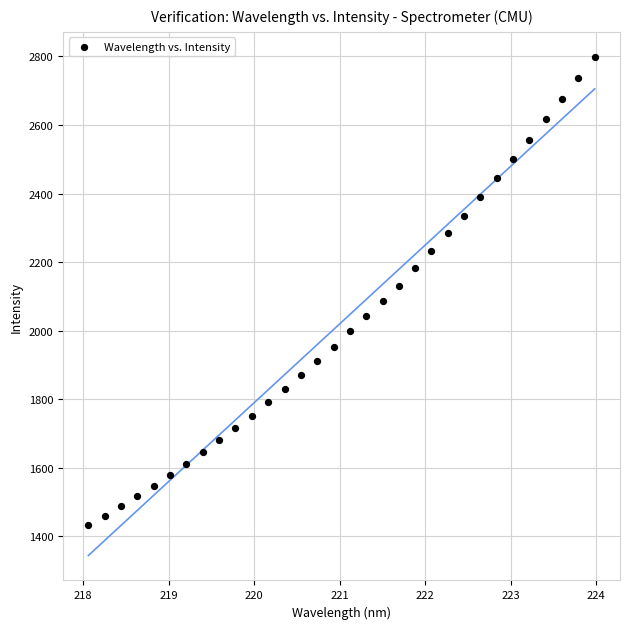

What is the range of Y values (max minus min)?

1367.8